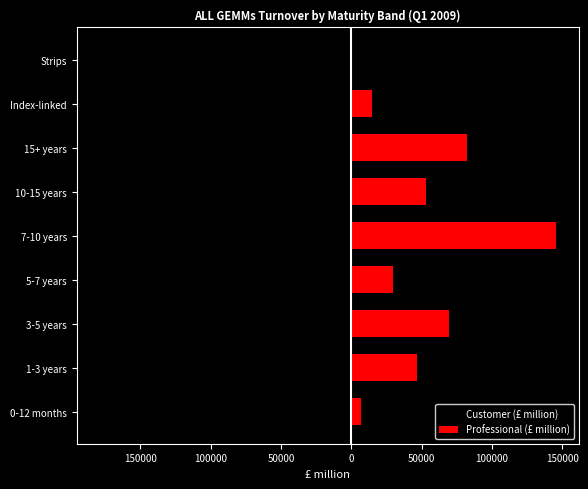

Reading right to left, list all the values displayed in this chart.

Customer (£ million): -411.0	-74020.5	-179133.7	-94836.8	-138216.3	-64913.6	-122642.8	-99063.2	-36362.2
Professional (£ million): 14.5	14922.2	81908.6	52788.4	145317.7	29496.8	69484.9	46690.0	6787.0